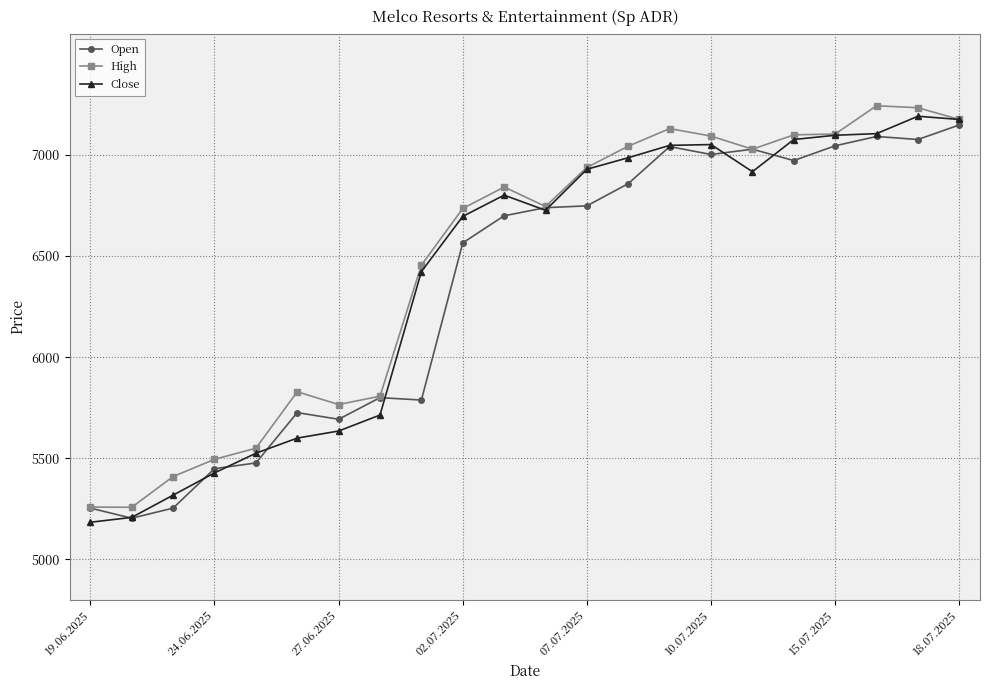

What is the average value of the Open series?

6348